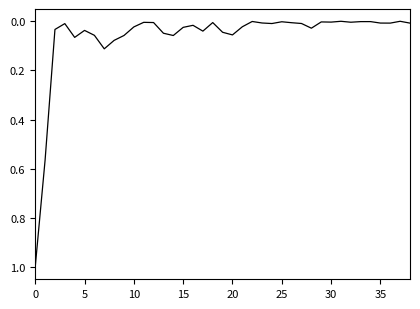

What is the greatest value displayed?

1.0